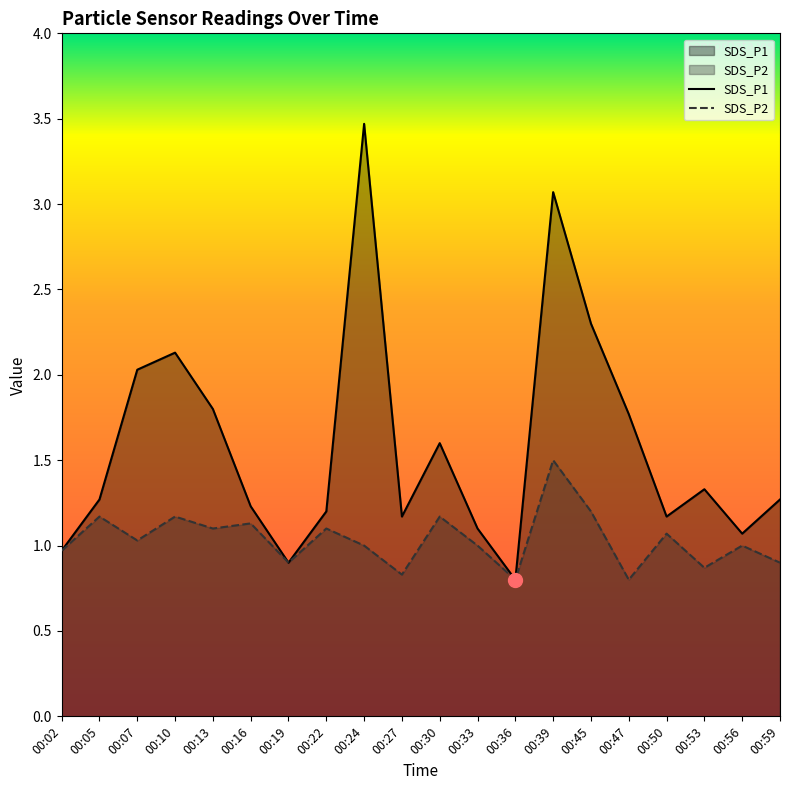

At how many categories does at least one series exceed 3?

2